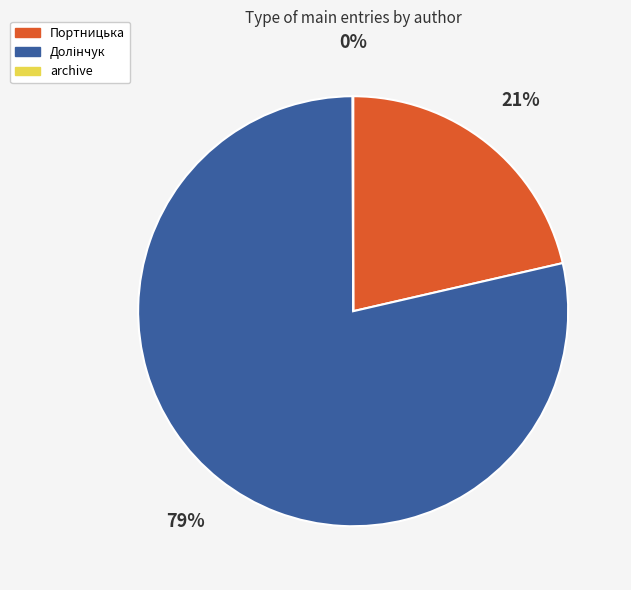

Is it true that Портницька is 29% of the pie?

False